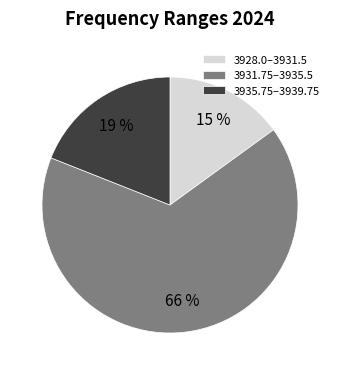

Which category has the biggest portion of the pie?

3931.75–3935.5